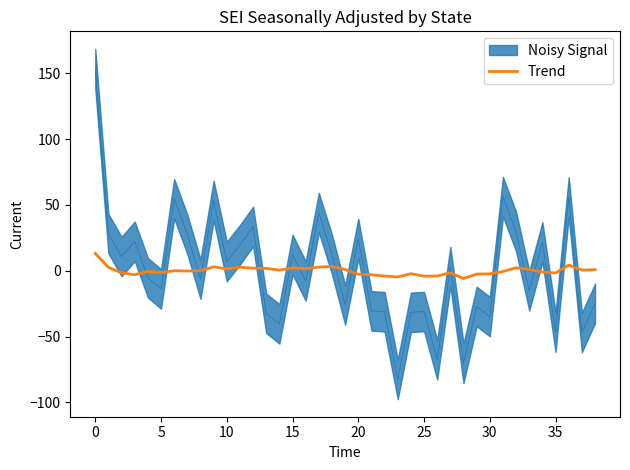

What is the approximate value at 33?

1.0